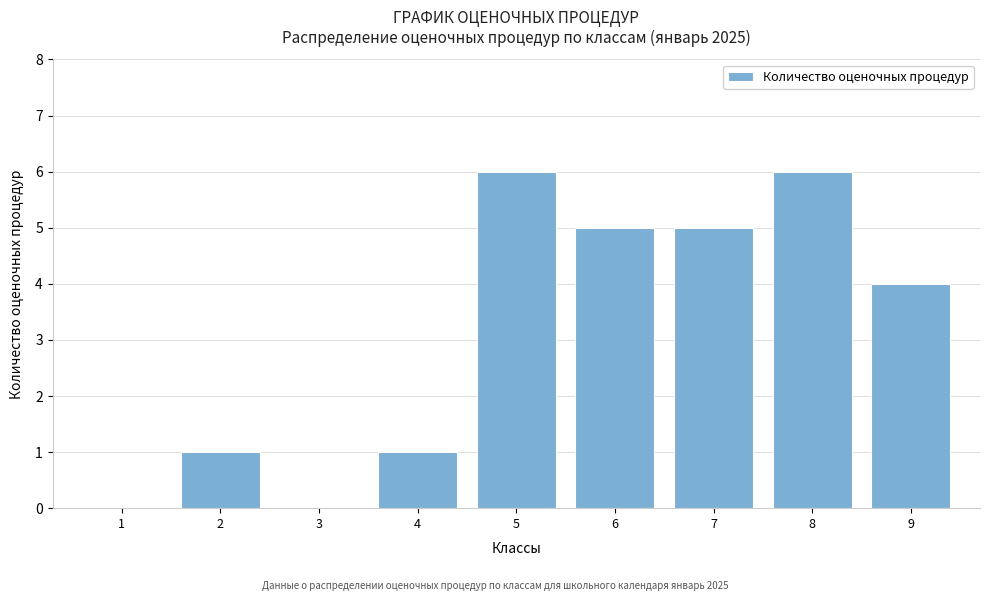

Reading left to right, what are all the values shown in this chart?

1=0	2=1	3=0	4=1	5=6	6=5	7=5	8=6	9=4